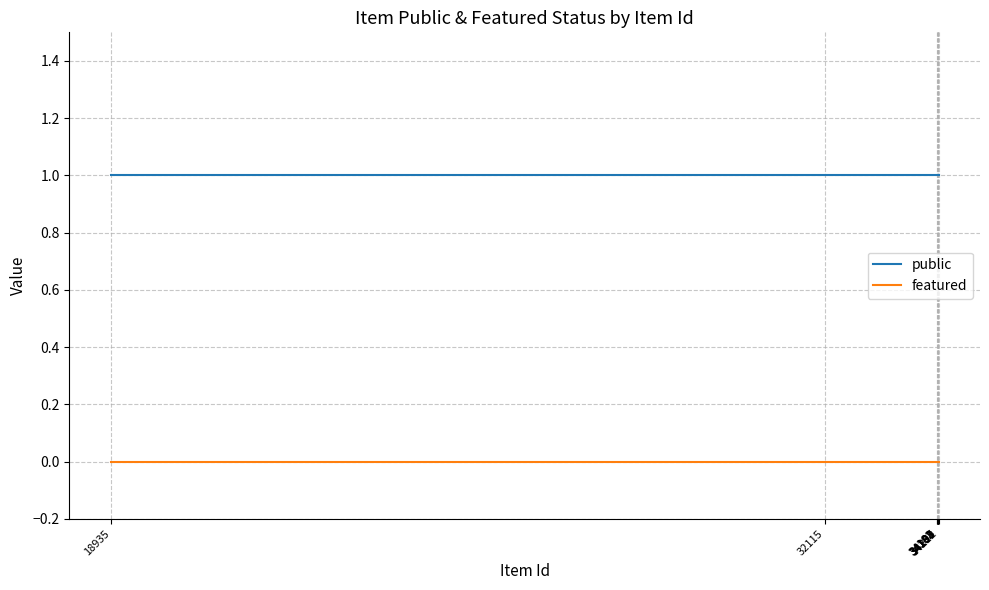

List the series in order of their peak value, highest first.

public, featured